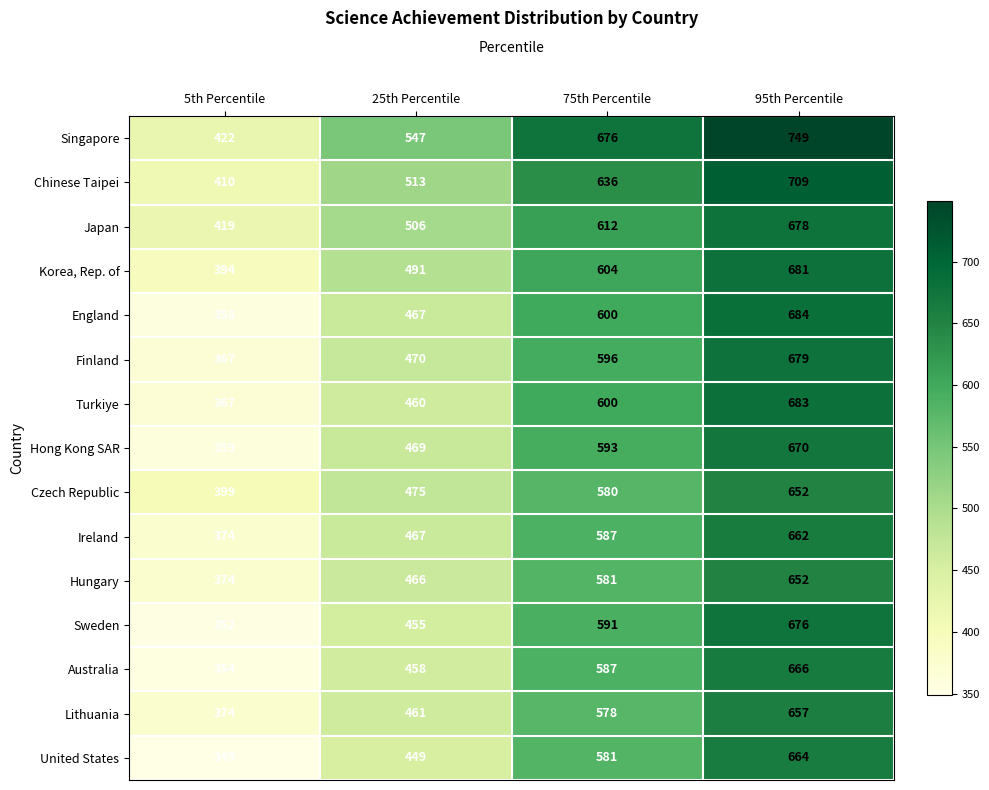

What is the smallest value displayed?

349